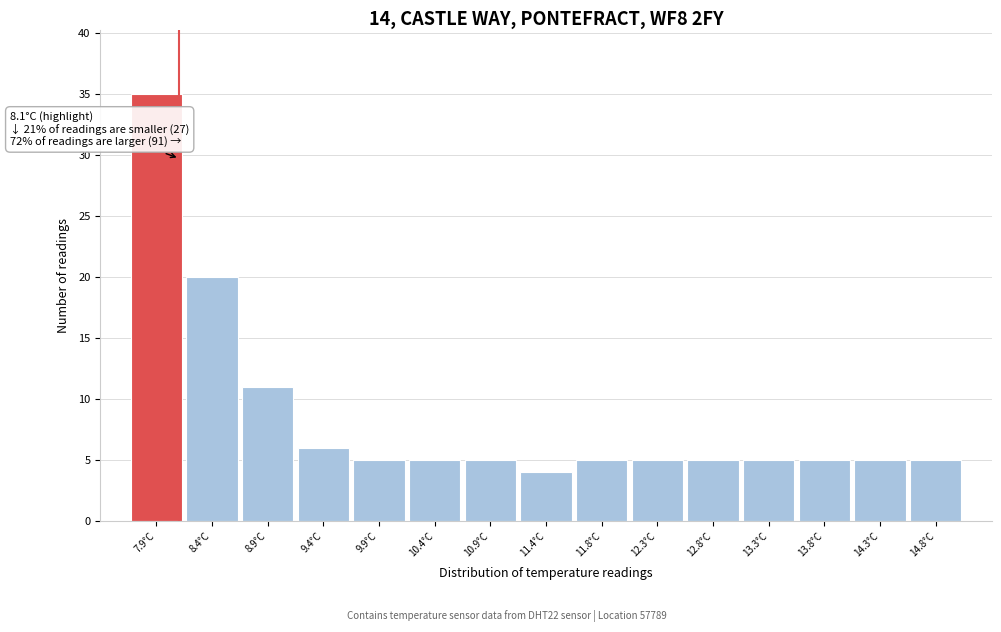

Over which range of the x-axis is the bar tallest?

7.65 to 8.15